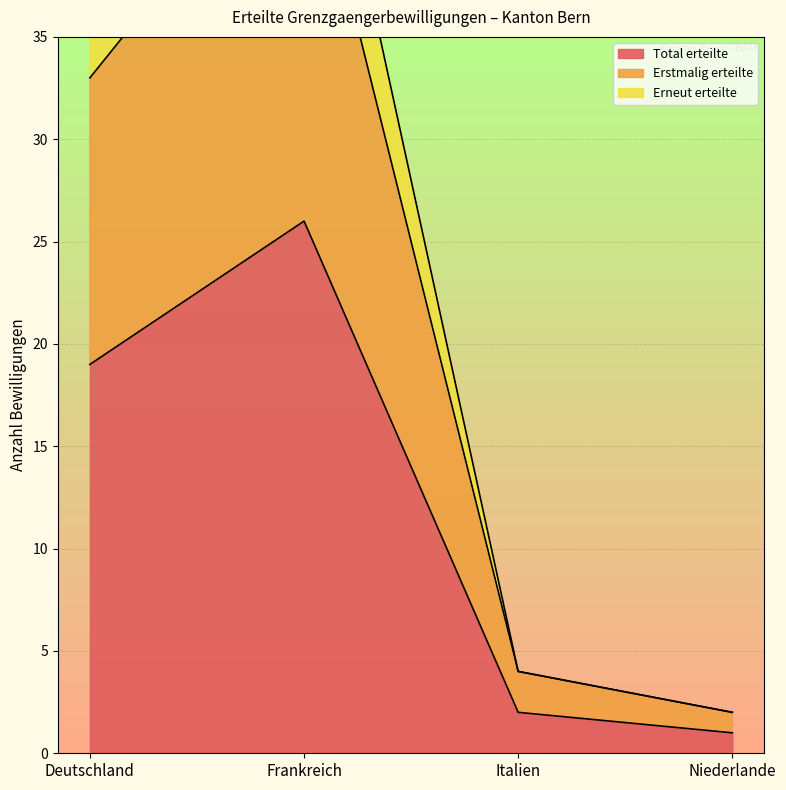

Is it true that Erstmalig erteilte equals 4 at Italien?

True